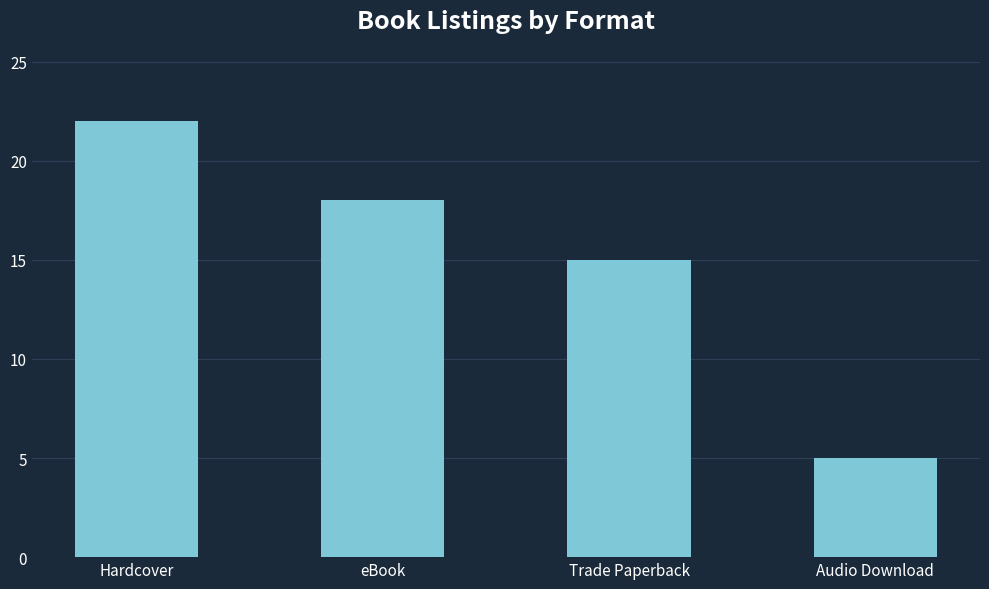

What is the ratio of the value at eBook to the value at Trade Paperback?

1.2